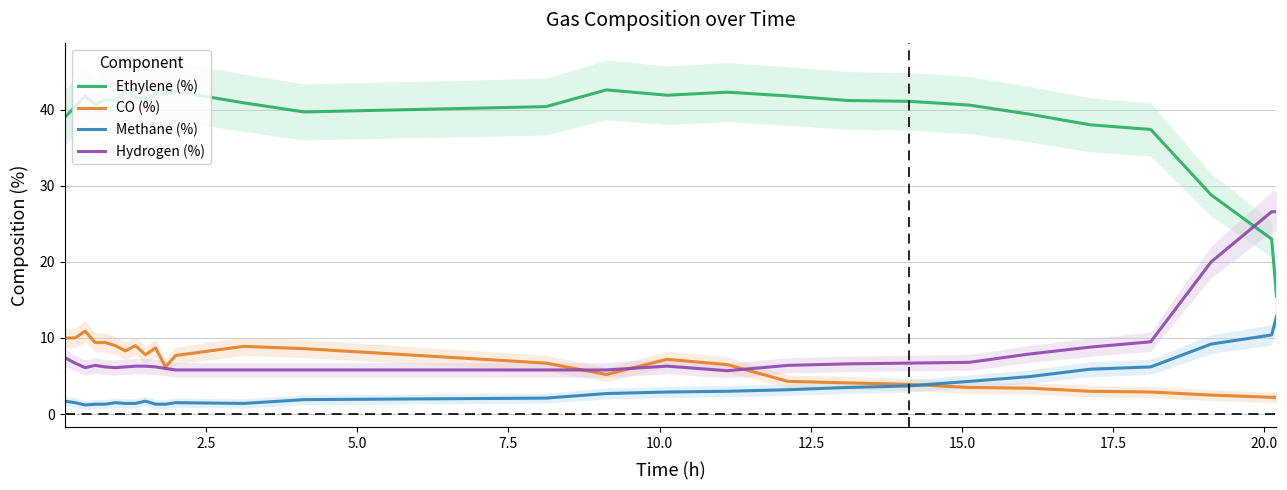

What is the value of the Methane (%) point at the 1st from the left?

1.7